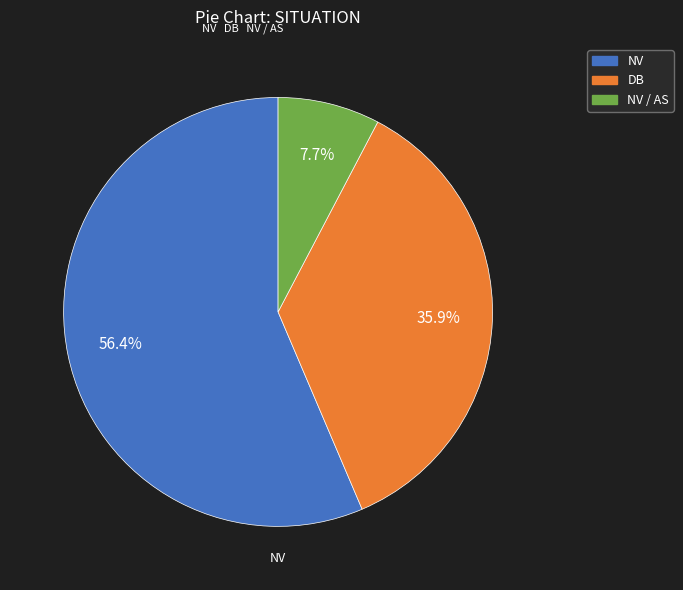

Which slice represents more than half of the pie?

NV